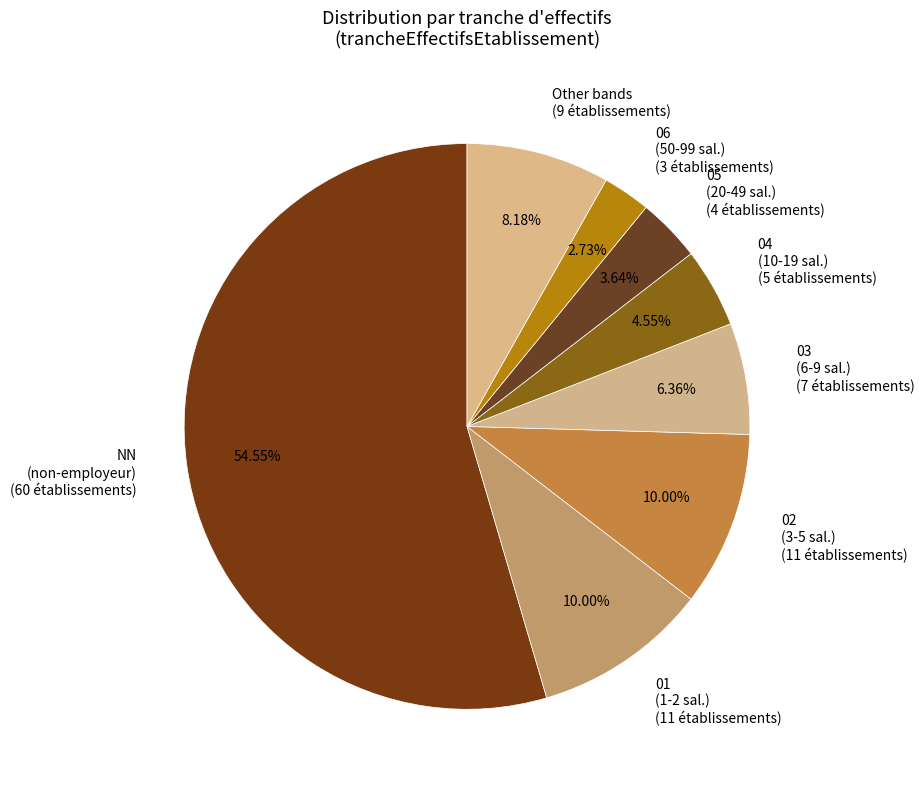

Which has a higher value, Other bands (9 établissements) or 01 (1-2 sal.) (11 établissements)?

01 (1-2 sal.) (11 établissements)